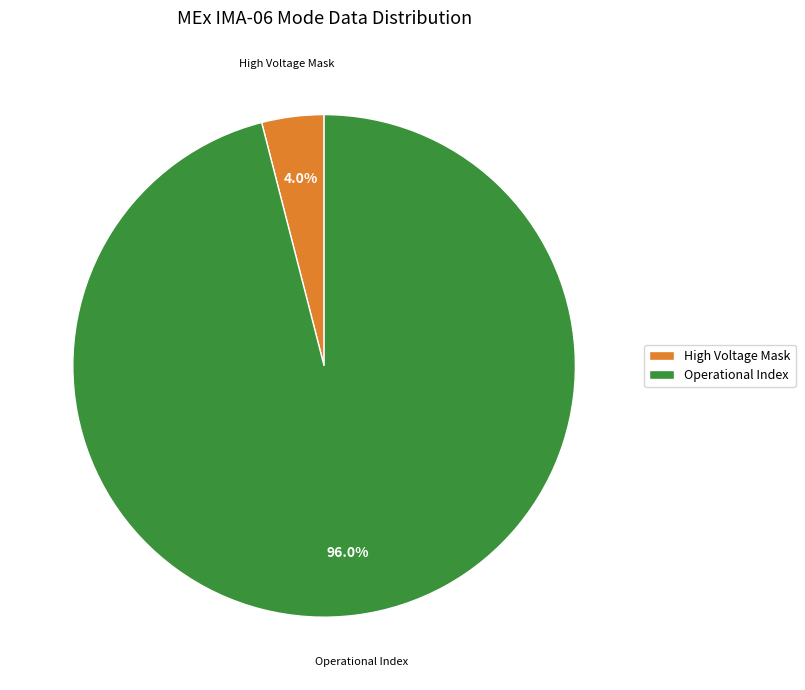

Which slice is the smallest?

High Voltage Mask